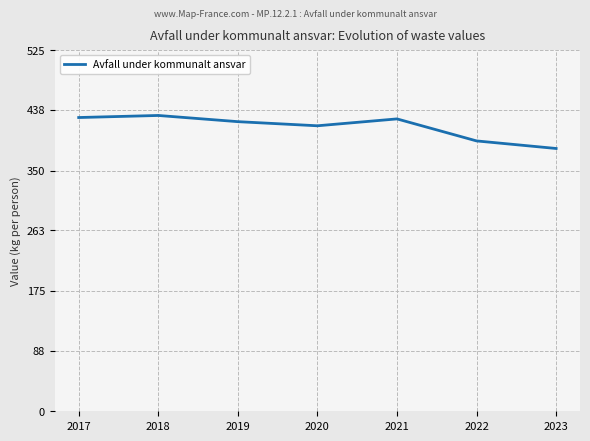

What is the maximum value shown in the chart?

430